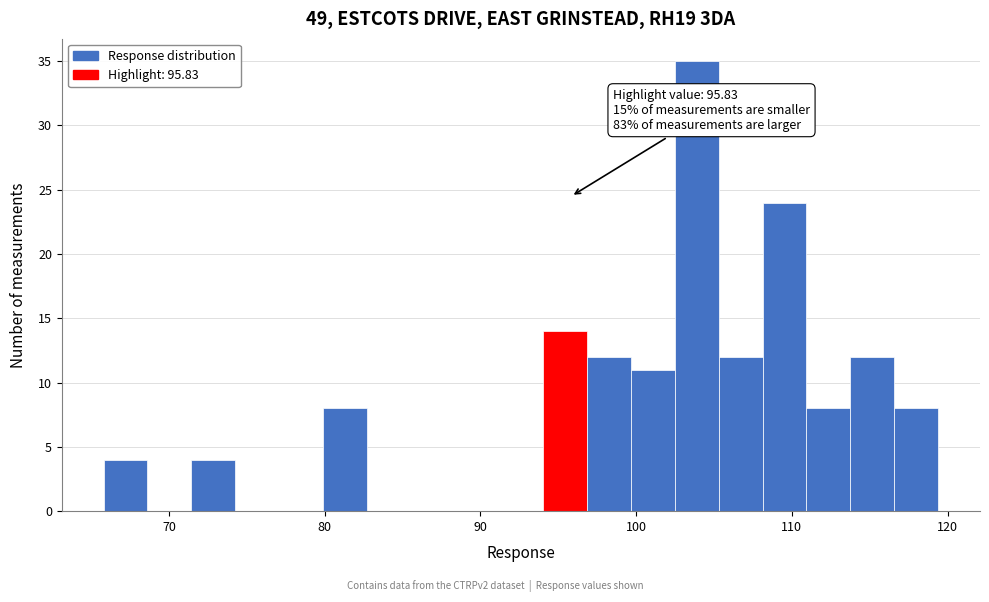

Around what value on the x-axis is the tallest bar? Give the approximate position of its centre, as read against the axis.

104